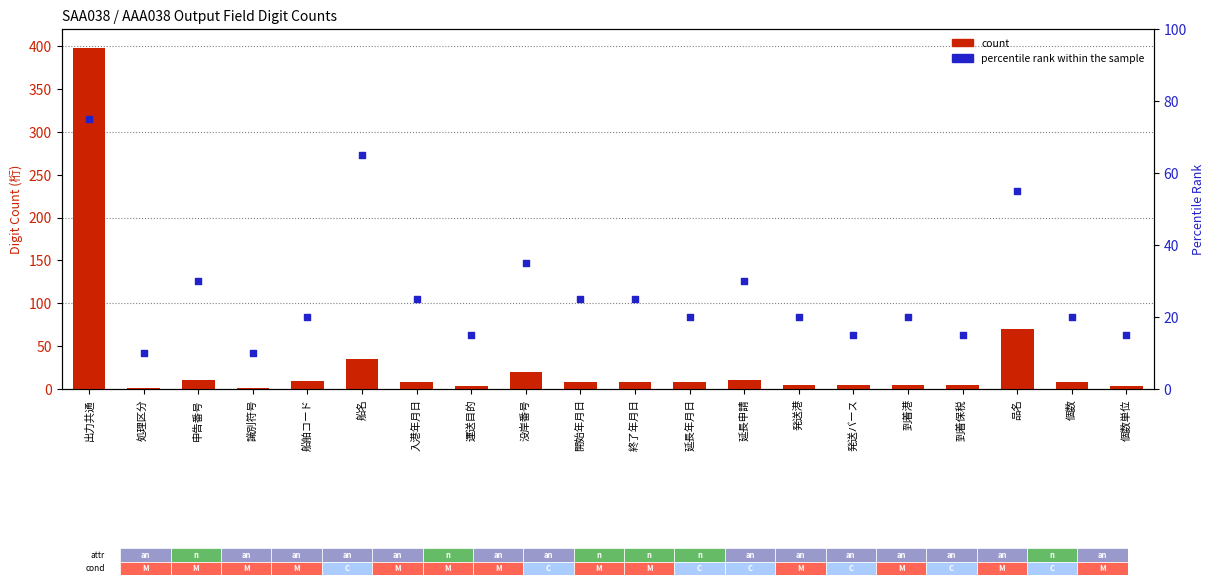

At which category is the sum across all series the highest?

出力共通